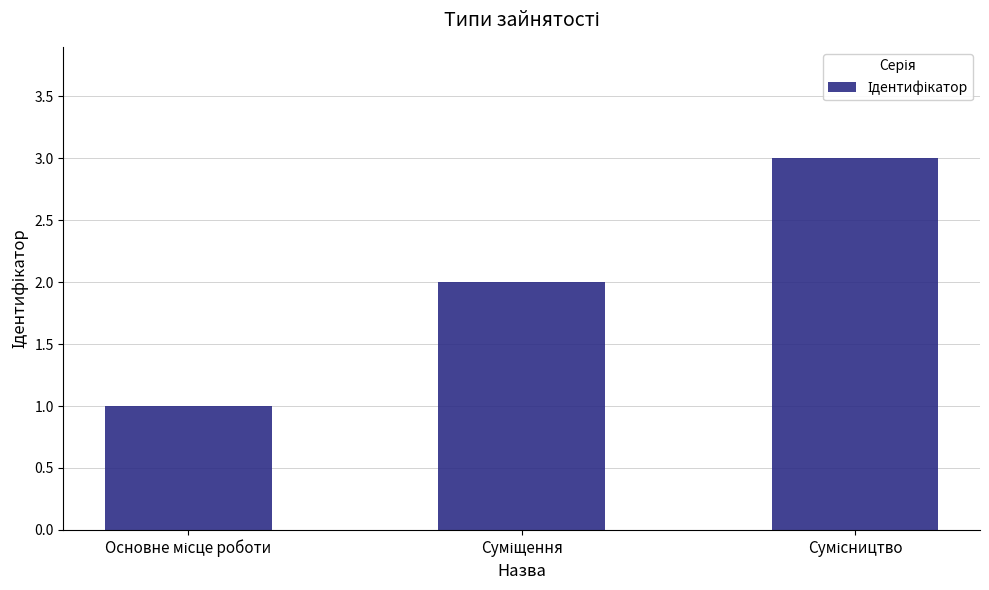

What is the sum of all values?

6